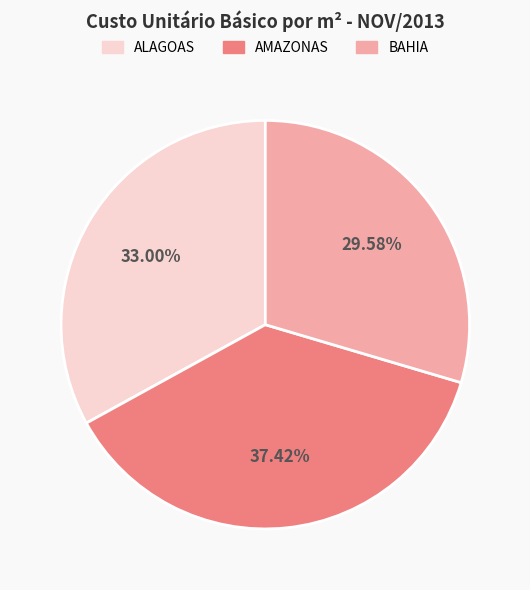

Which category has the smallest portion of the pie?

BAHIA